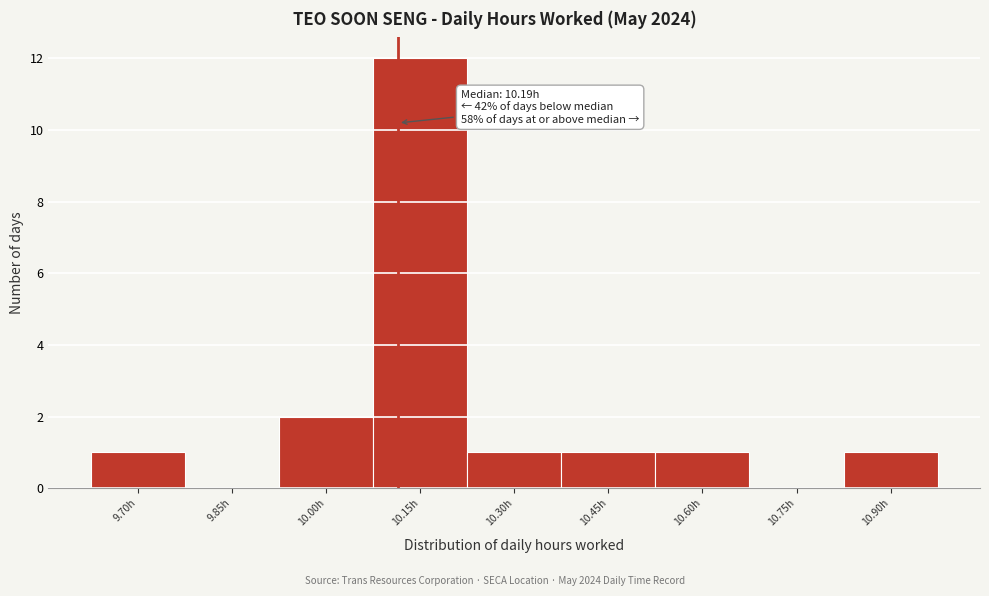

Reading right to left, transcribe all the data shown in this chart.

10.90h=1	10.75h=0	10.60h=1	10.45h=1	10.30h=1	10.15h=12	10.00h=2	9.85h=0	9.70h=1